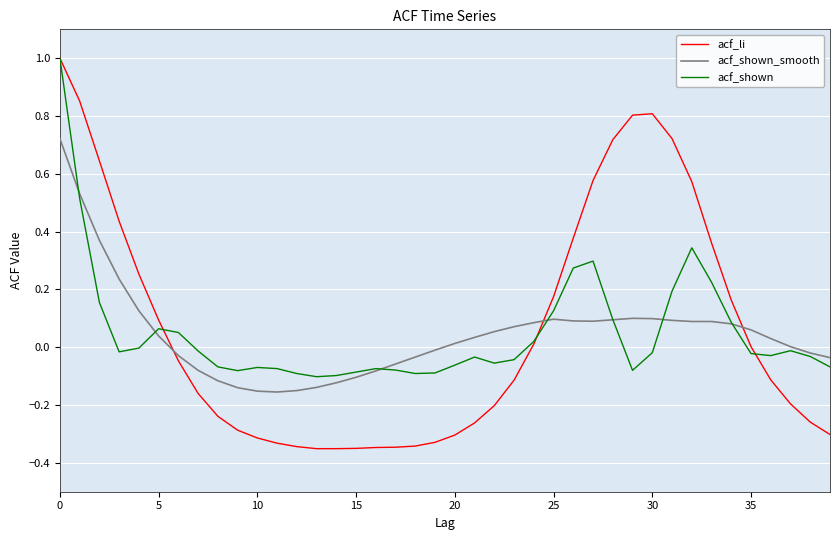

Which series has the widest spread of values?

acf_li